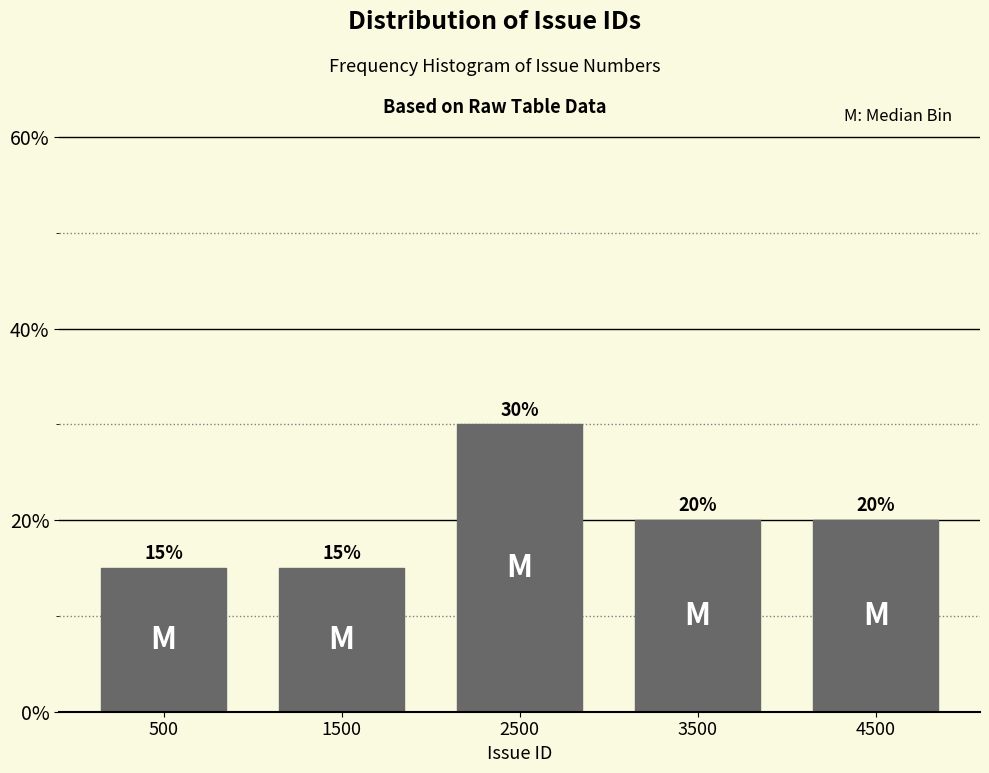

Reading left to right, extract all data points from this chart.

15	15	30	20	20